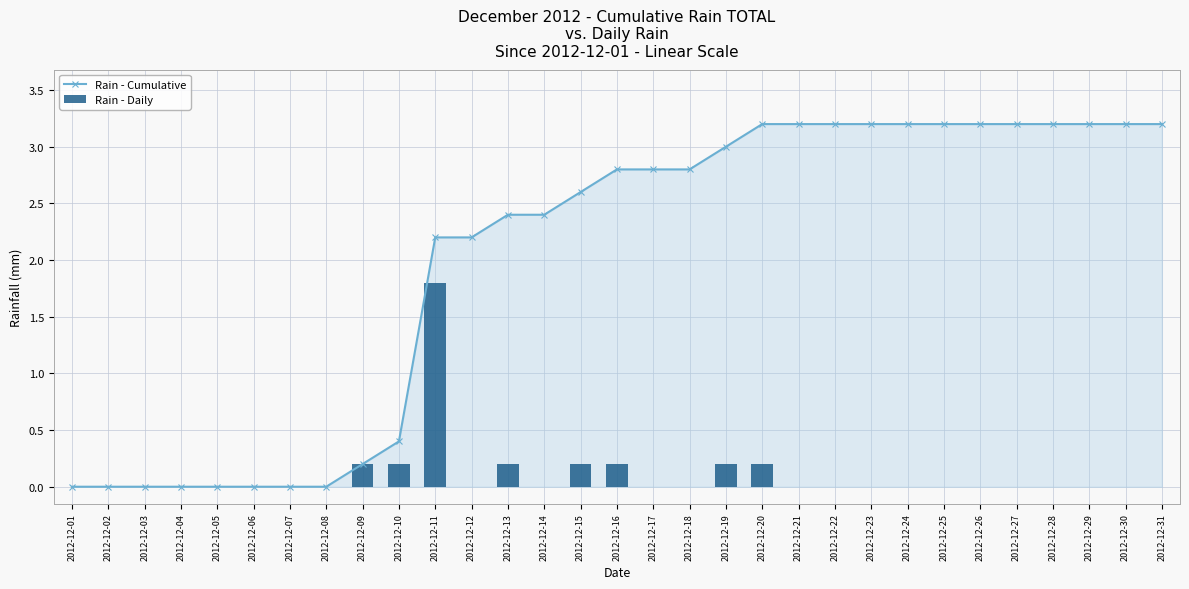

List the series in order of their overall mean, lowest first.

Rain - Daily, Rain - Cumulative